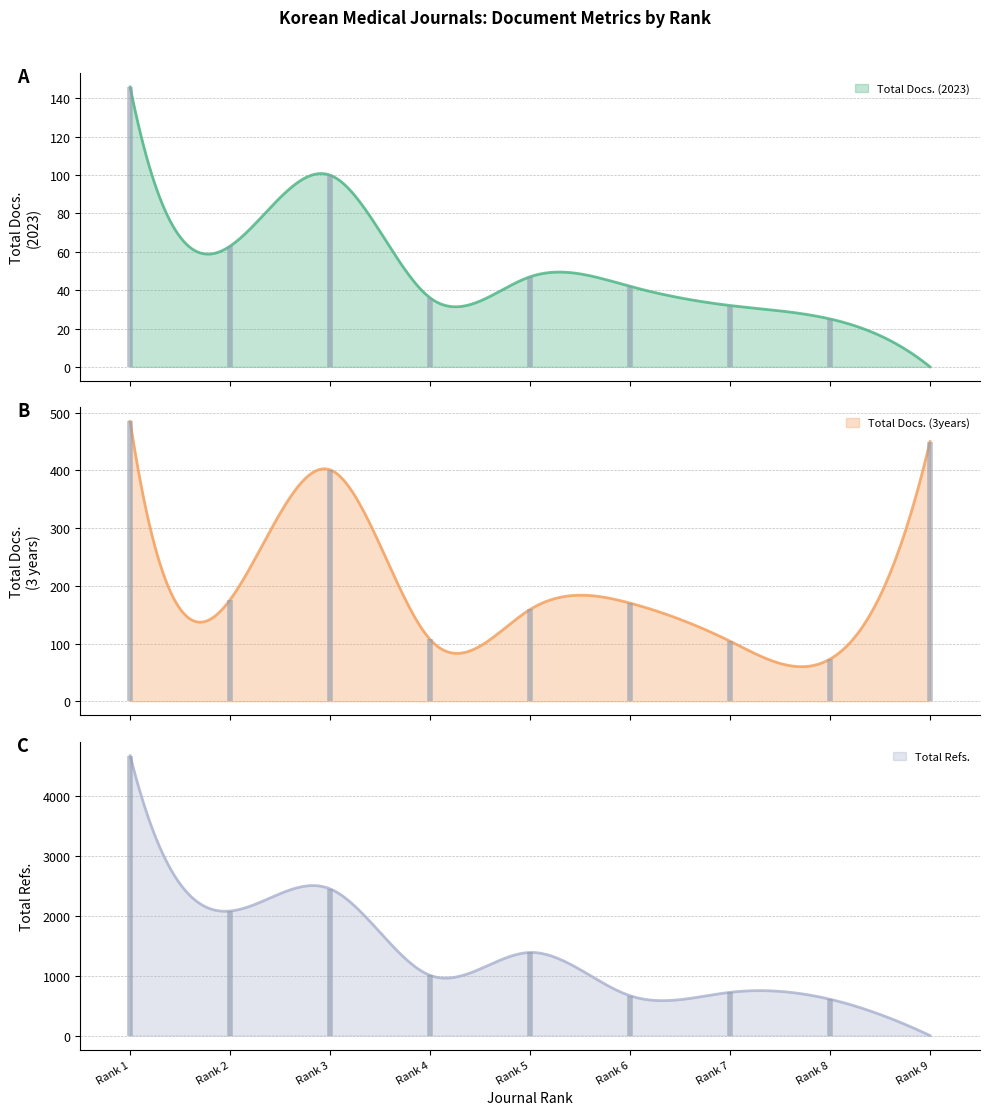

What is the difference between the Total Docs. (3years) values at Rank 1 and Rank 5?

326